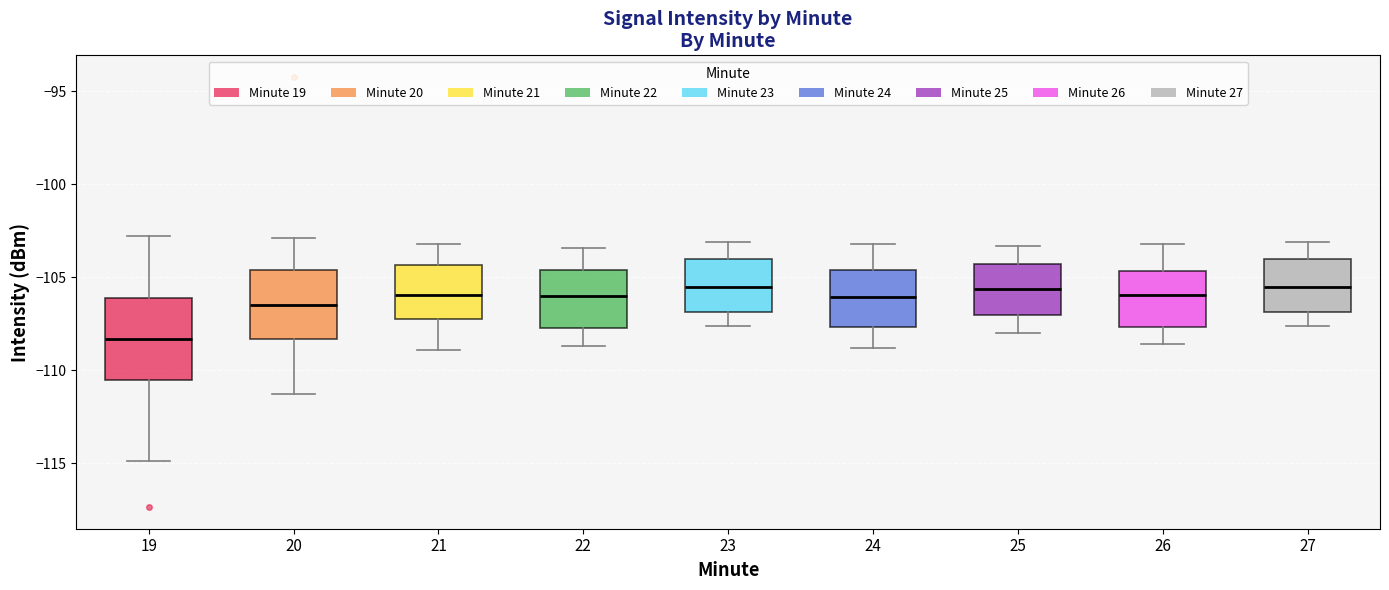

Comparing the boxes themselves (not the whiskers), which one is the tallest?

19